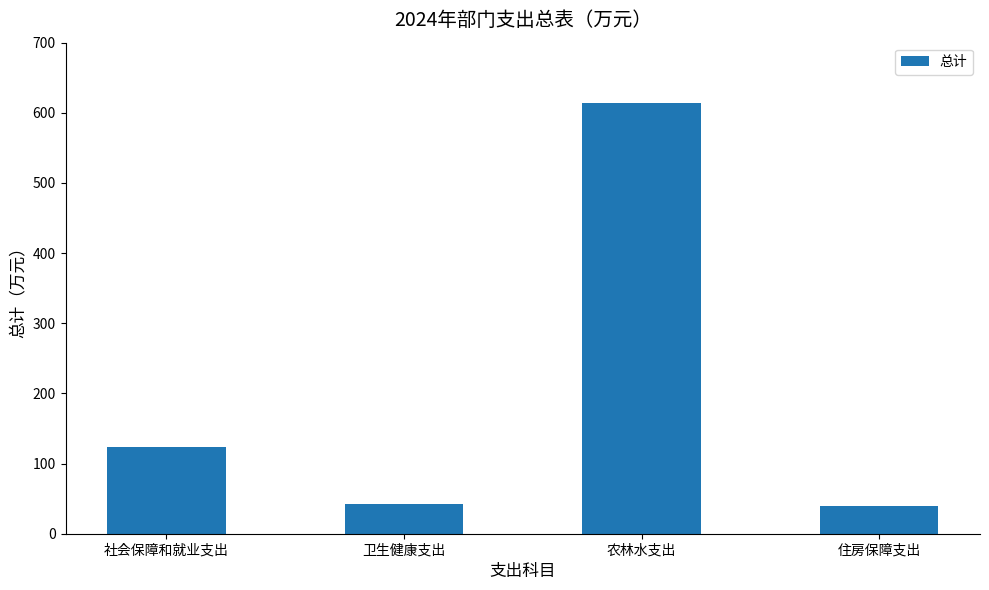

What is the change in value from 卫生健康支出 to 农林水支出?

+571.8